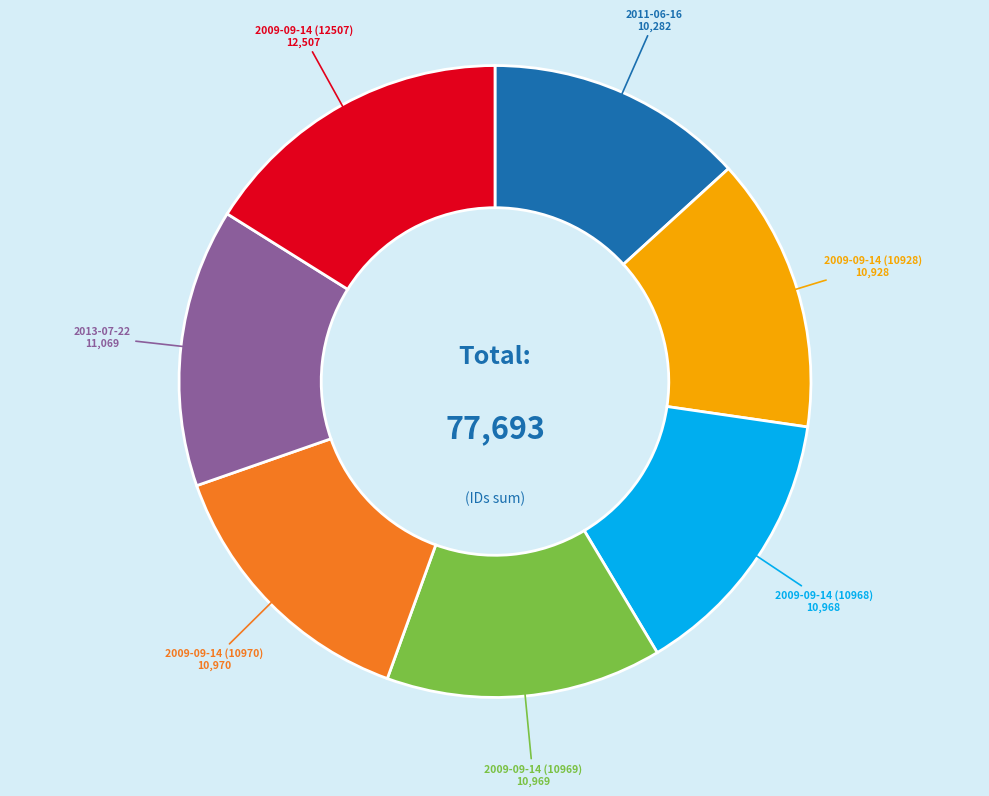

How many segments does this pie chart have?

7